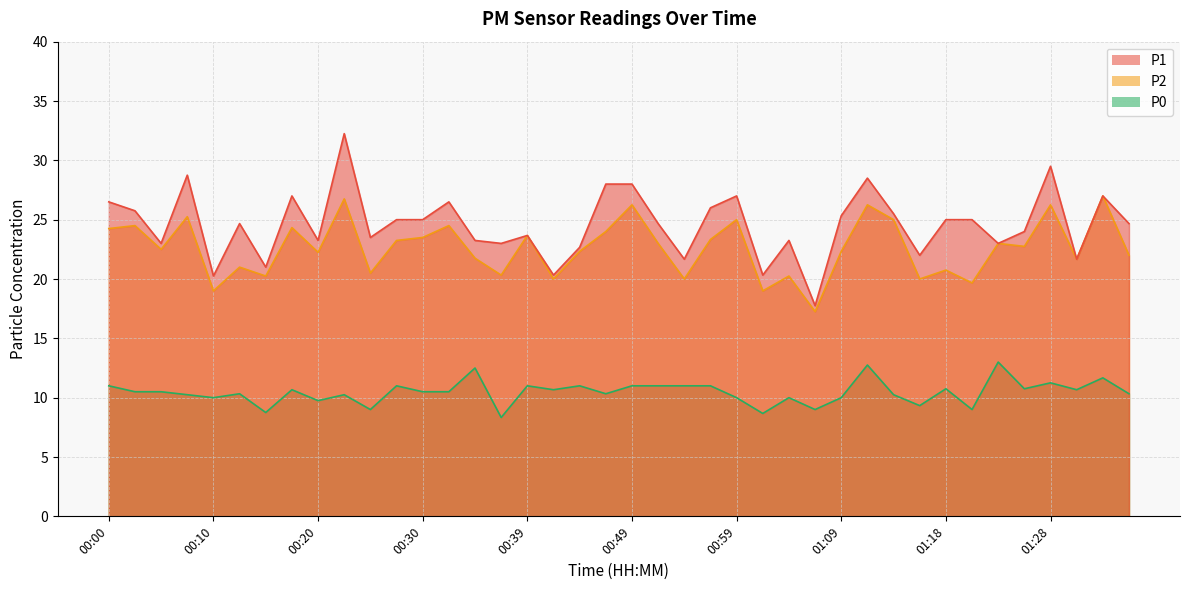

What is the minimum value for P2?

17.2